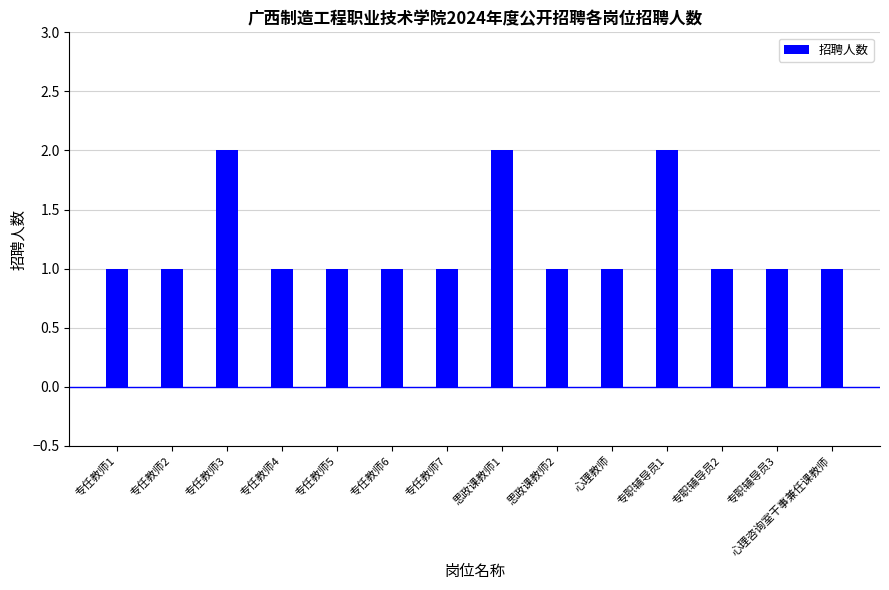

Is it true that the value at 思政课教师1 is 1?

False